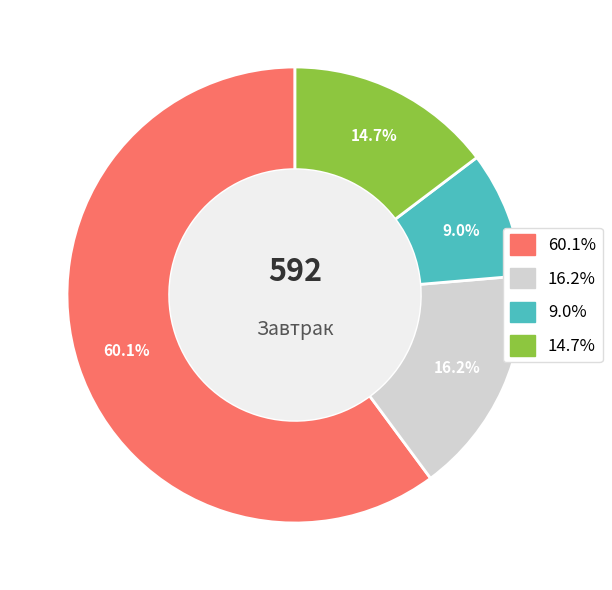

How many segments does this pie chart have?

4